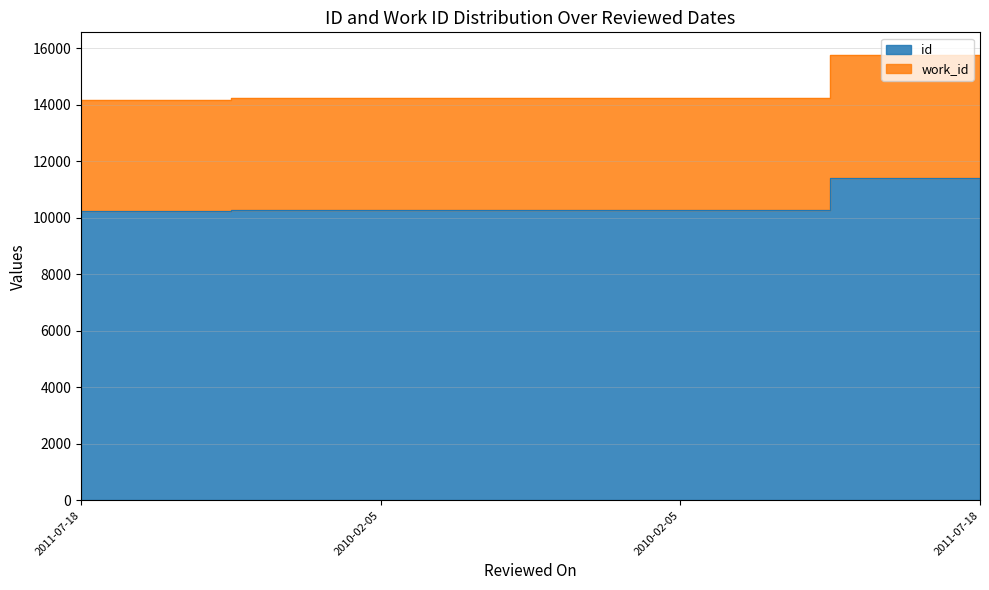

What is the maximum value for id?

11429